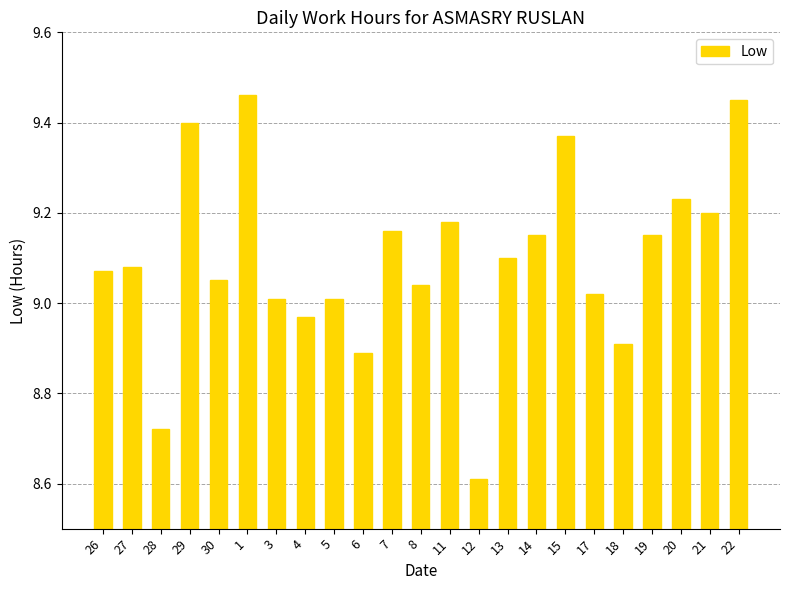

What is the sum of the values at 12 and 11?

17.8